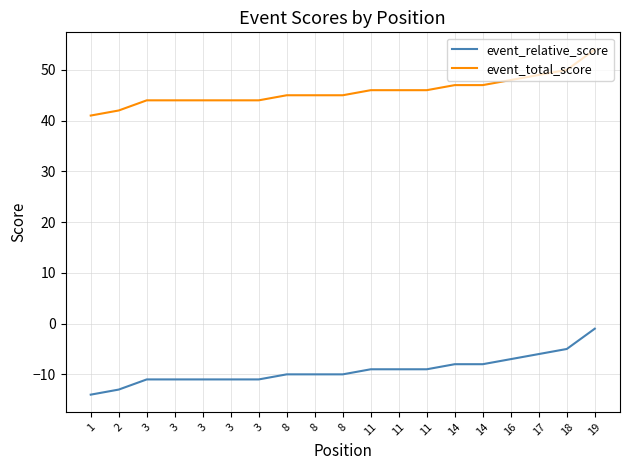

Between 1 and 3, which series saw the biggest shift?

event_relative_score